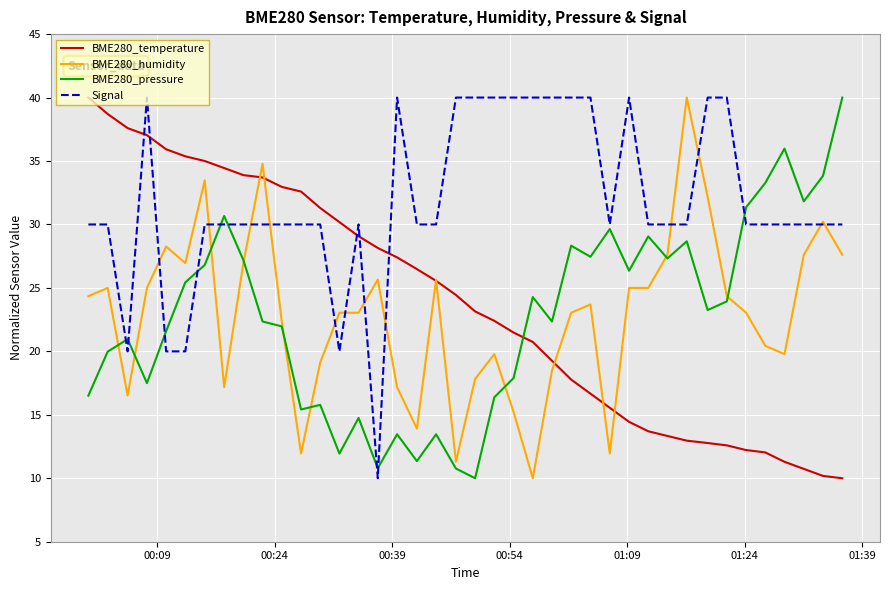

How many times do Signal and BME280_temperature cross each other?

5